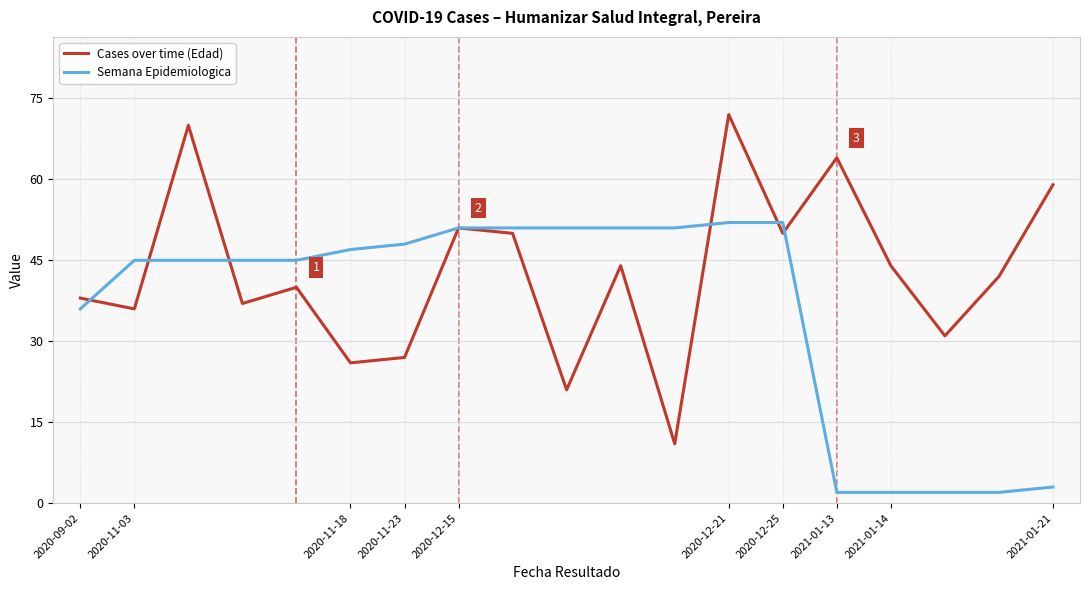

List the series in order of their overall mean, lowest first.

Semana Epidemiologica, Cases over time (Edad)